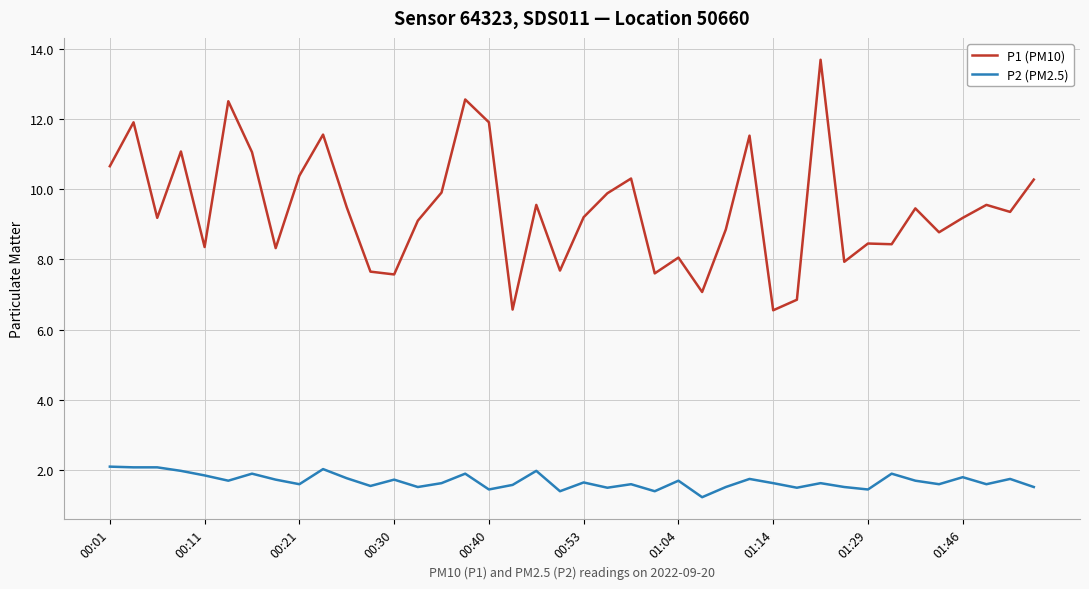

What is the maximum value for P1 (PM10)?

13.7